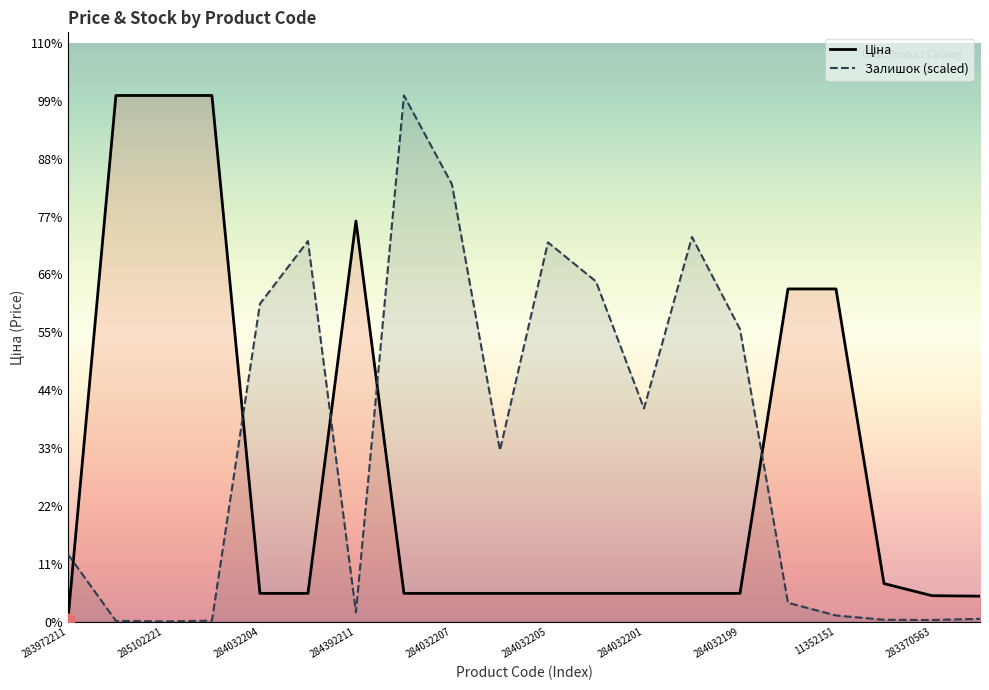

What are all the series names shown in the legend?

Ціна, Залишок (scaled)